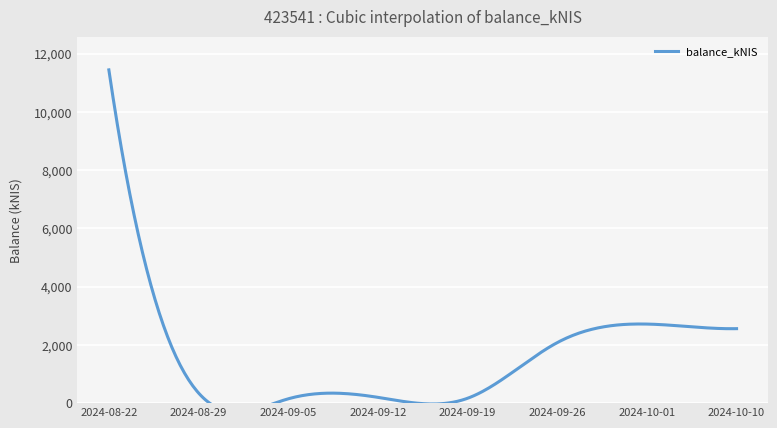

What position from the left is 2024-08-22?

1